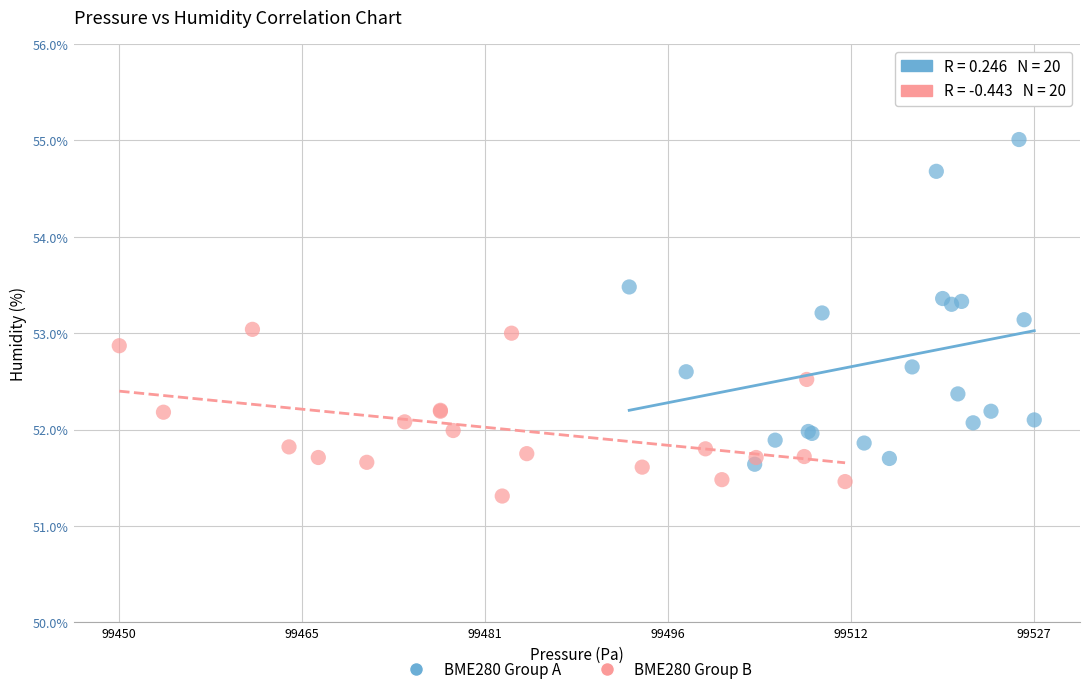

Which series has the widest spread of Y values?

BME280 Group A